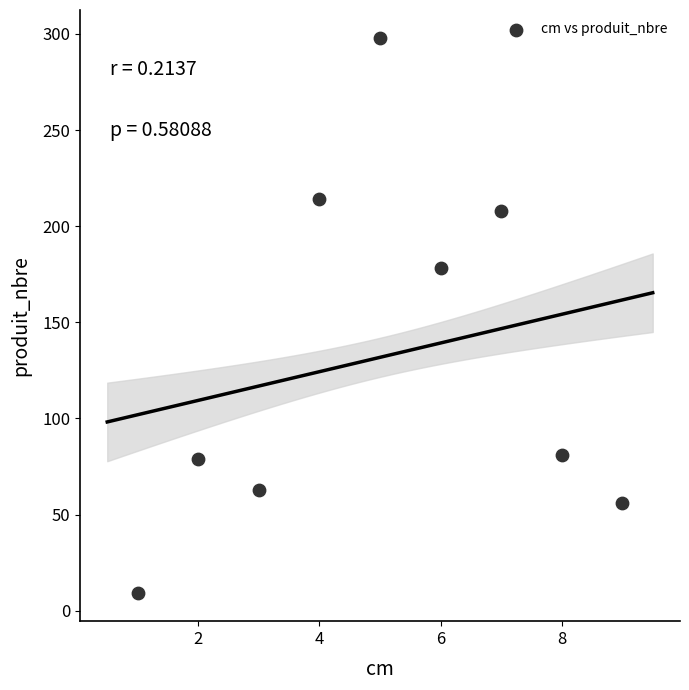

What is the average X value?

5